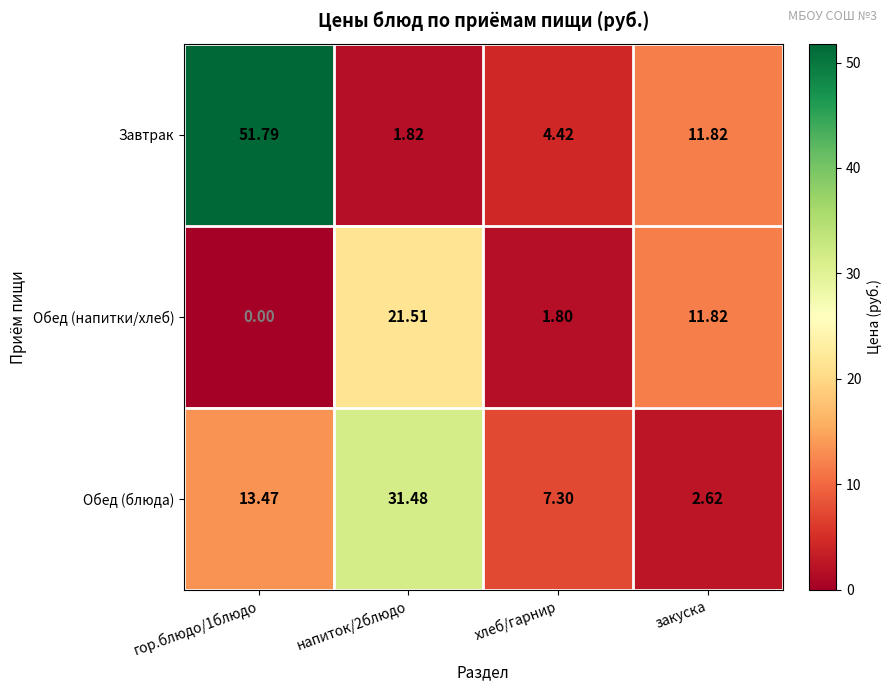

List the series in order of their overall mean, highest first.

Завтрак, Обед (блюда), Обед (напитки/хлеб)